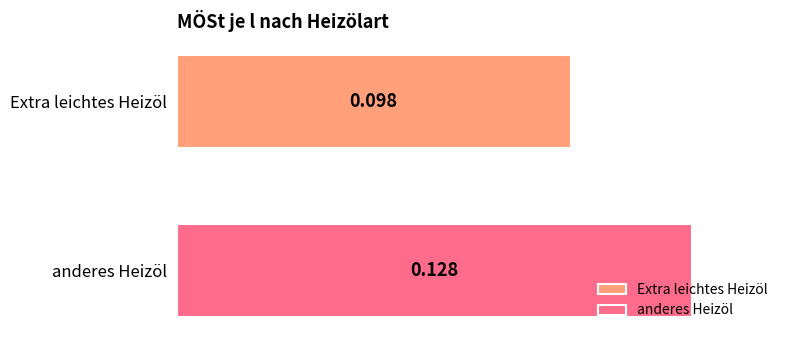

How many categories are shown in the chart?

1